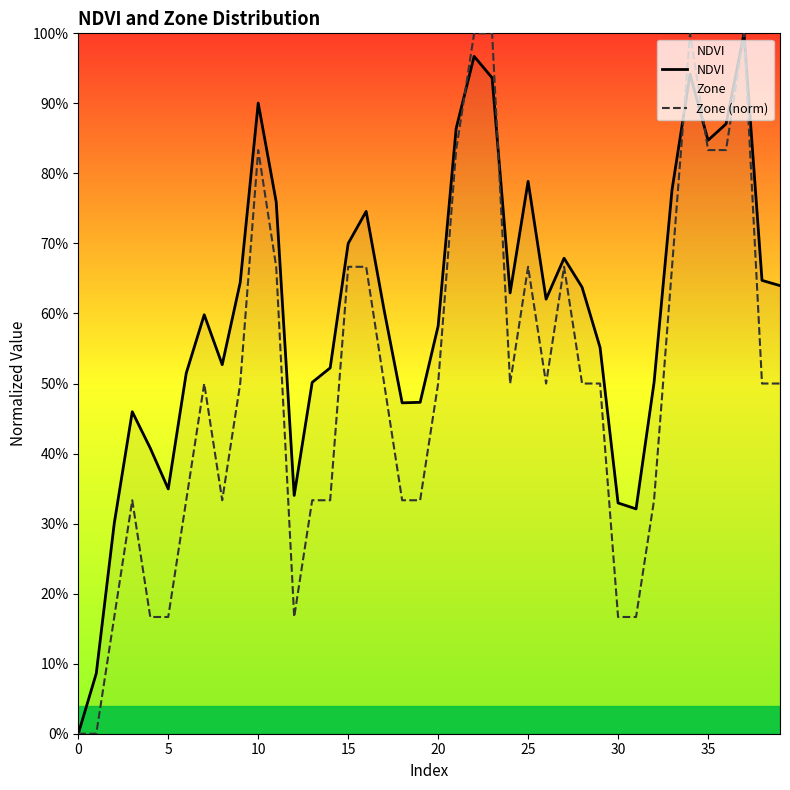

Rank the series at 36 from lowest to highest value.

Zone (norm), NDVI